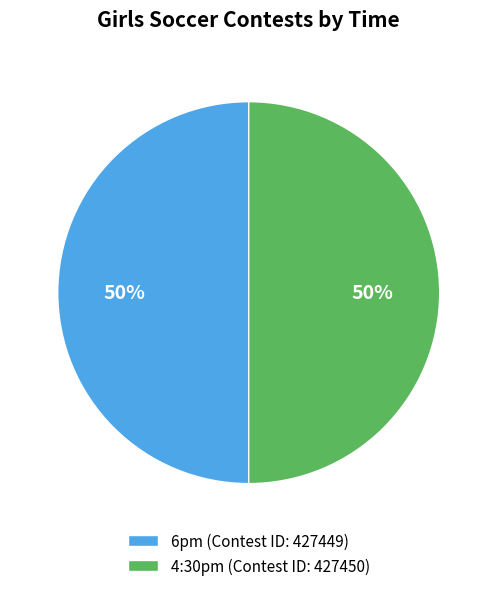

Is the sum of 6pm (Contest ID: 427449) and 4:30pm (Contest ID: 427450) greater than half?

Yes